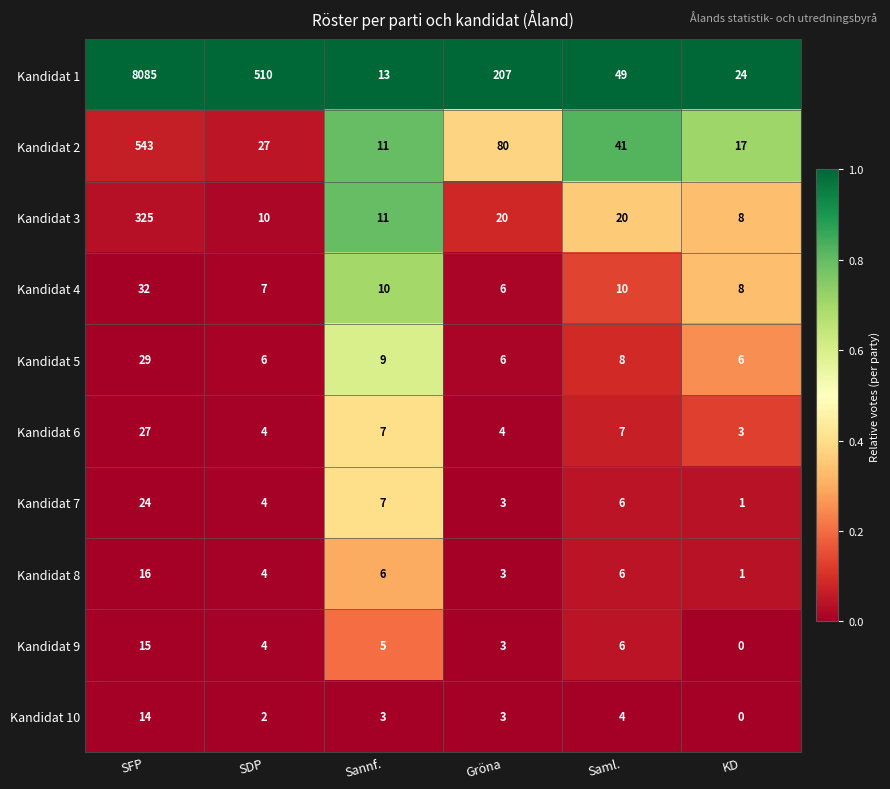

Which category has the lowest value in the Kandidat 2 series?

Sannf.